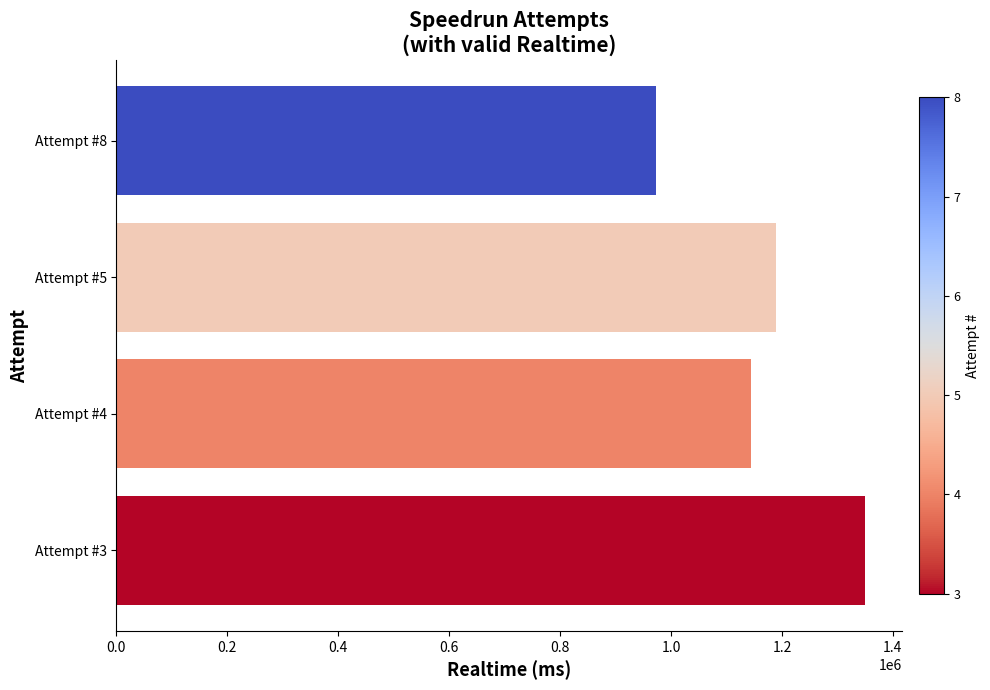

What is the ratio of the value at Attempt #4 to the value at Attempt #8?

1.2